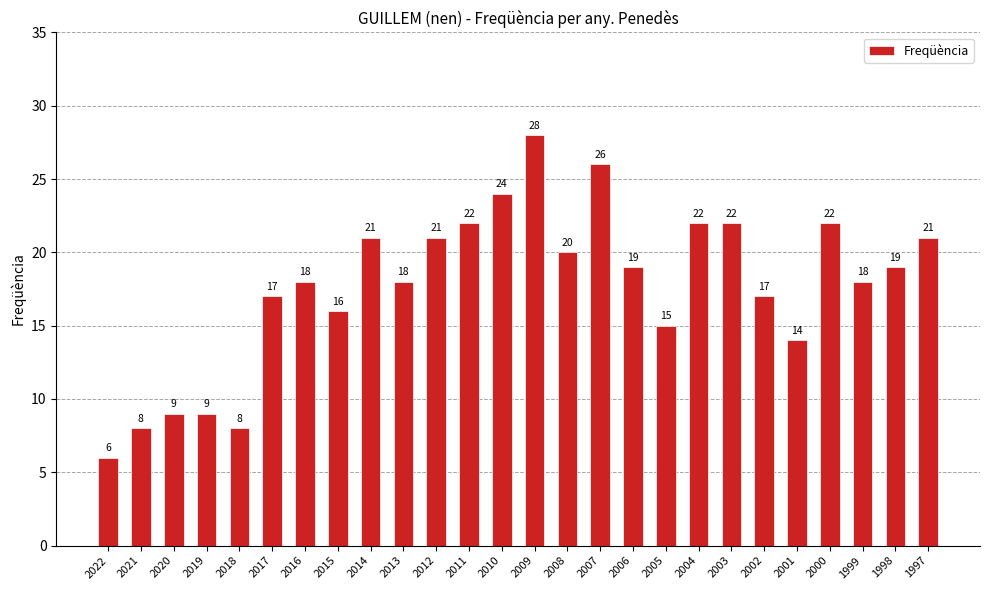

Does the chart contain any negative values?

No